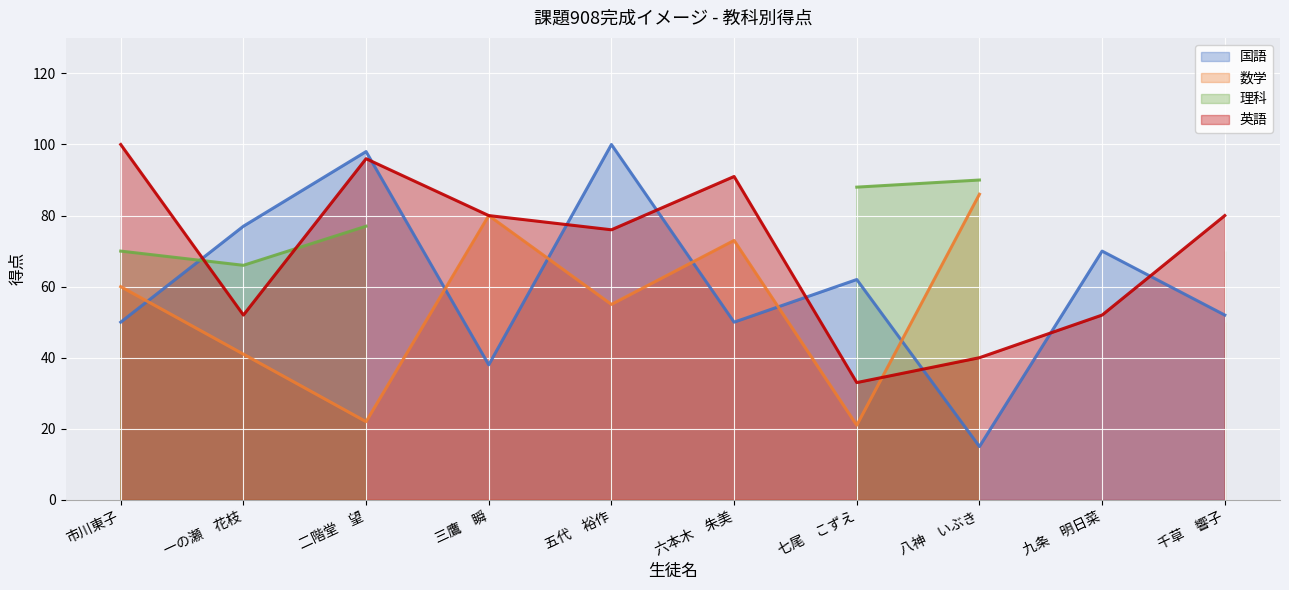

The value of 英語 at 一の瀬　花枝 is 15. True or false?

False